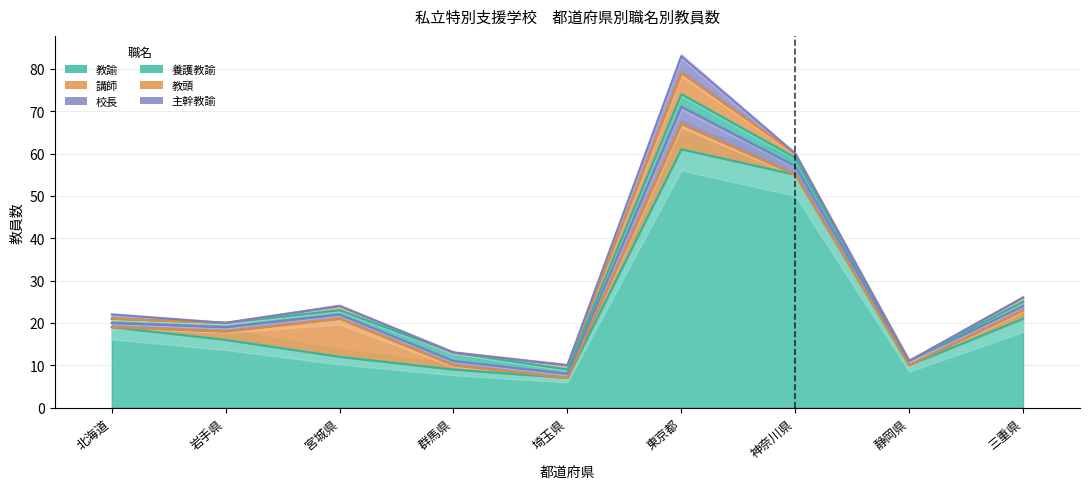

The value of 教頭 at 東京都 is 8. True or false?

False